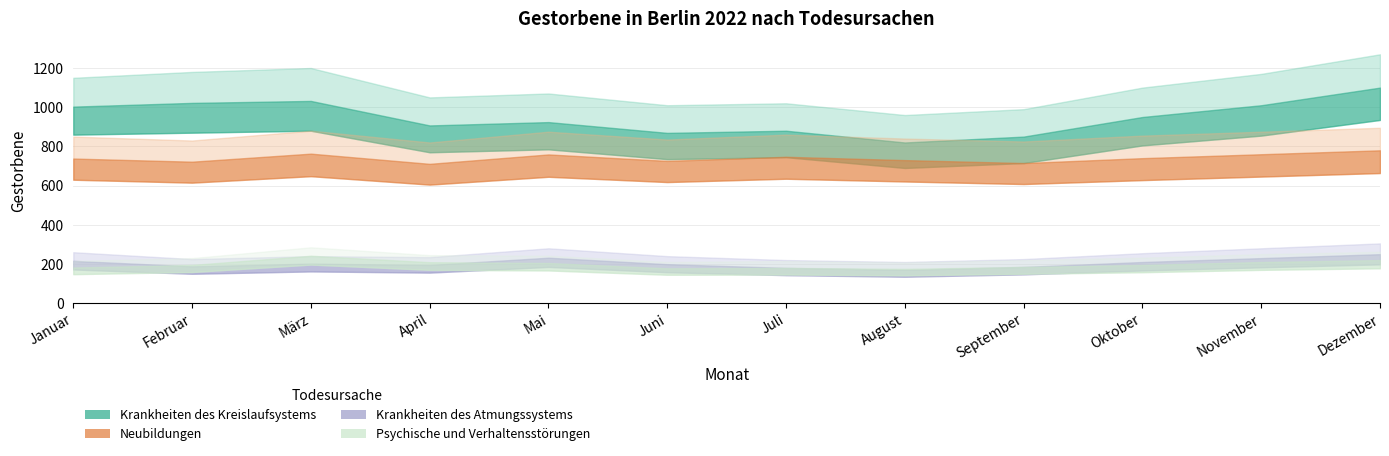

How many data points in Psychische und Verhaltensstörungen are above 195?

5